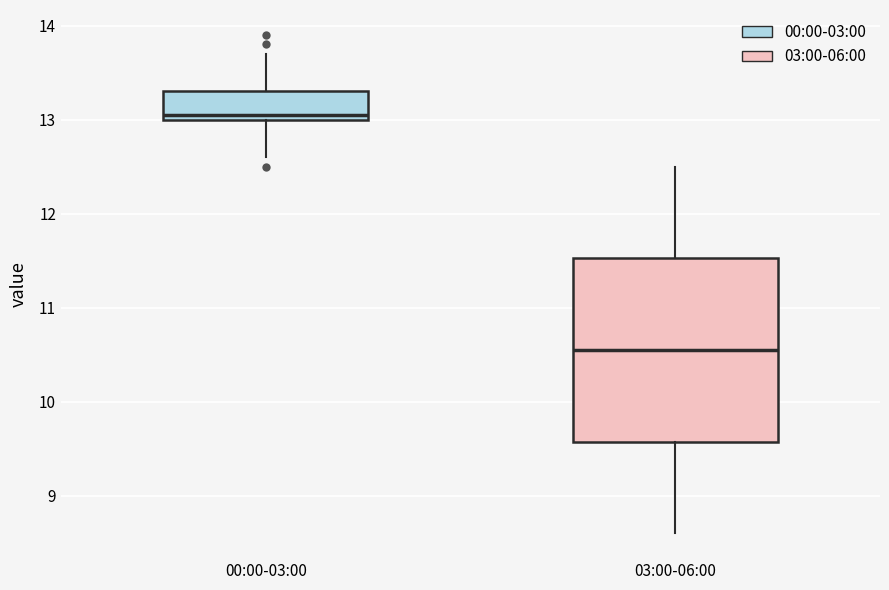

Reading left to right, transcribe this box plot: for each box, give where its median line is, the range the box spans, and where its two whiskers end, as read against the y-axis. The values are not printed on the chart, so give them approximately, as read against the axis.

00:00-03:00: median 13.1, box 13.0 to 13.3, whiskers 12.6 to 13.7
03:00-06:00: median 10.6, box 9.6 to 11.5, whiskers 8.6 to 12.5